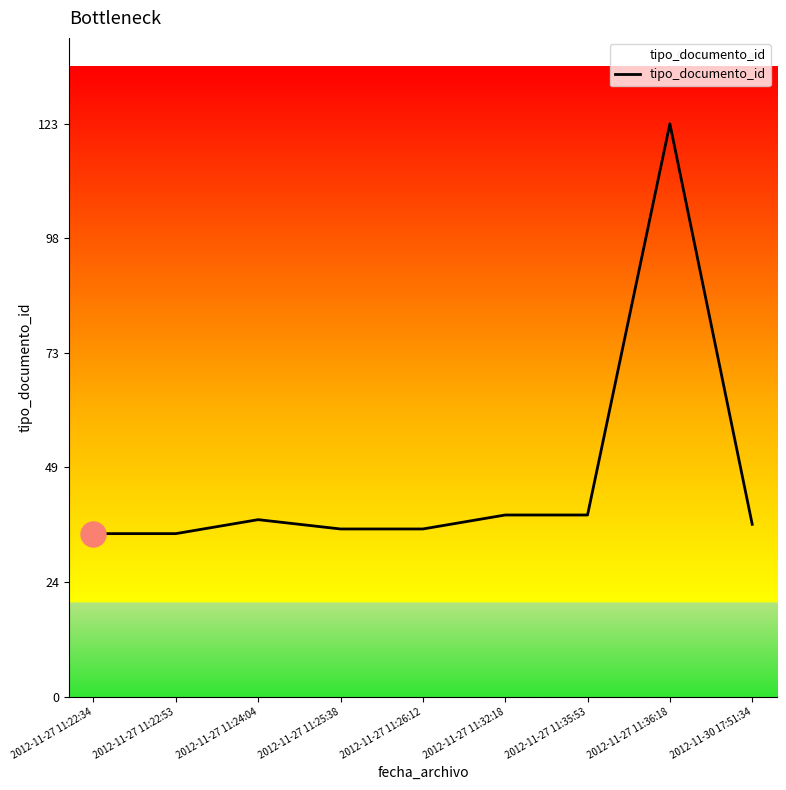

True or false: the data shows 22 at 2012-11-27 11:22:34.

False